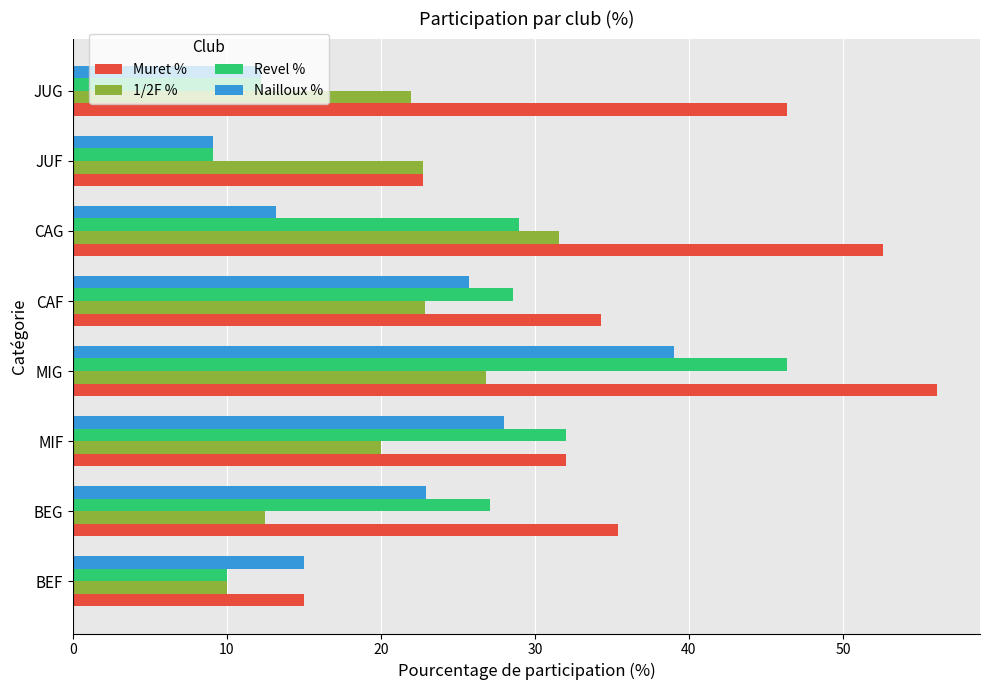

How many values in the Muret % series are below 35?

4